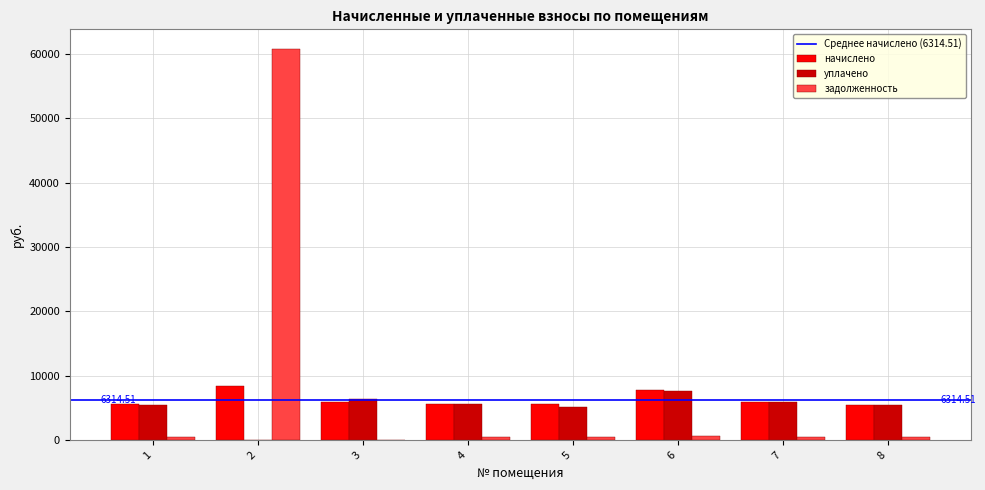

How many positive values does the уплачено series have?

7